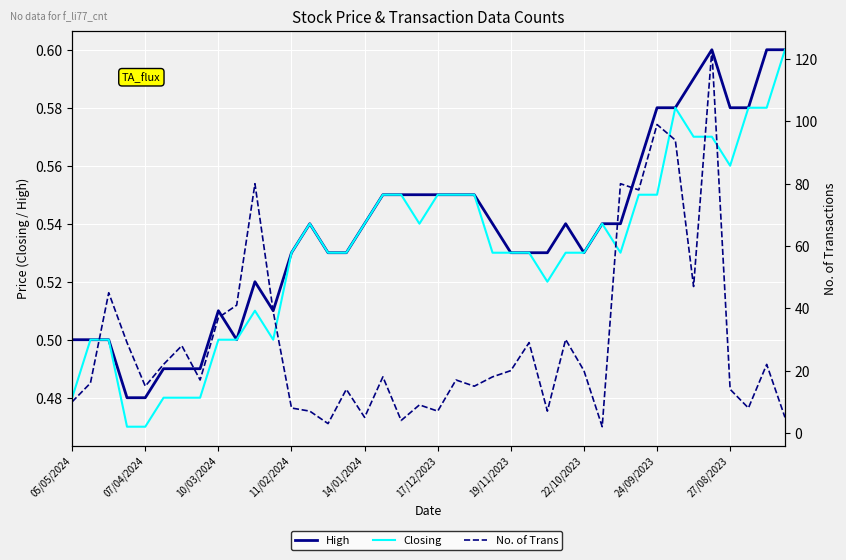

Where is the first local minimum for Closing?

11